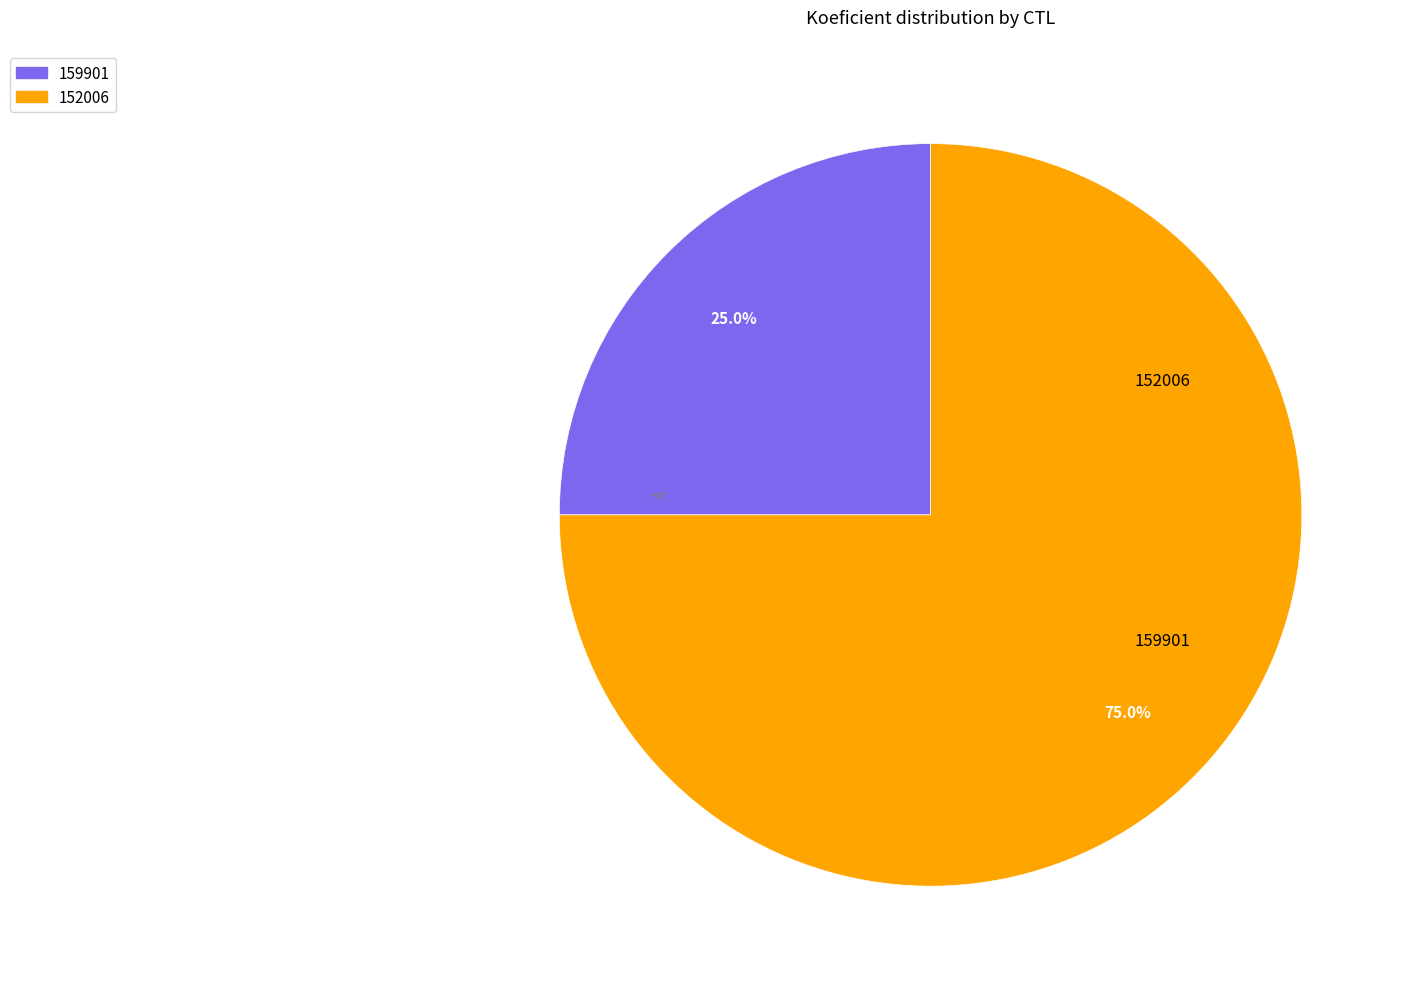

Which category has the biggest portion of the pie?

152006